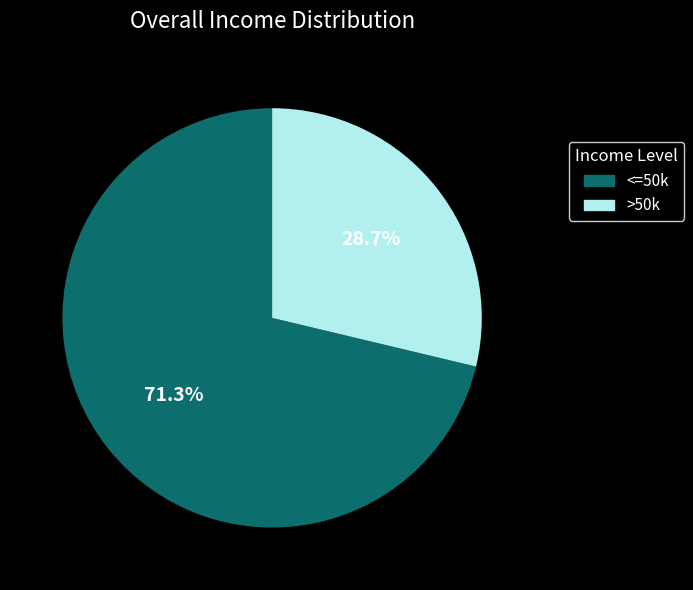

Is there a majority slice in this chart?

Yes